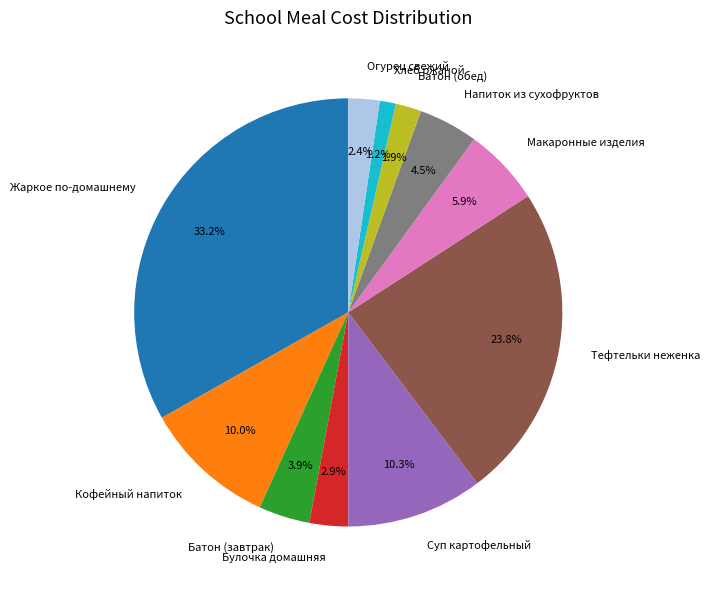

How many slices are in this pie chart?

11